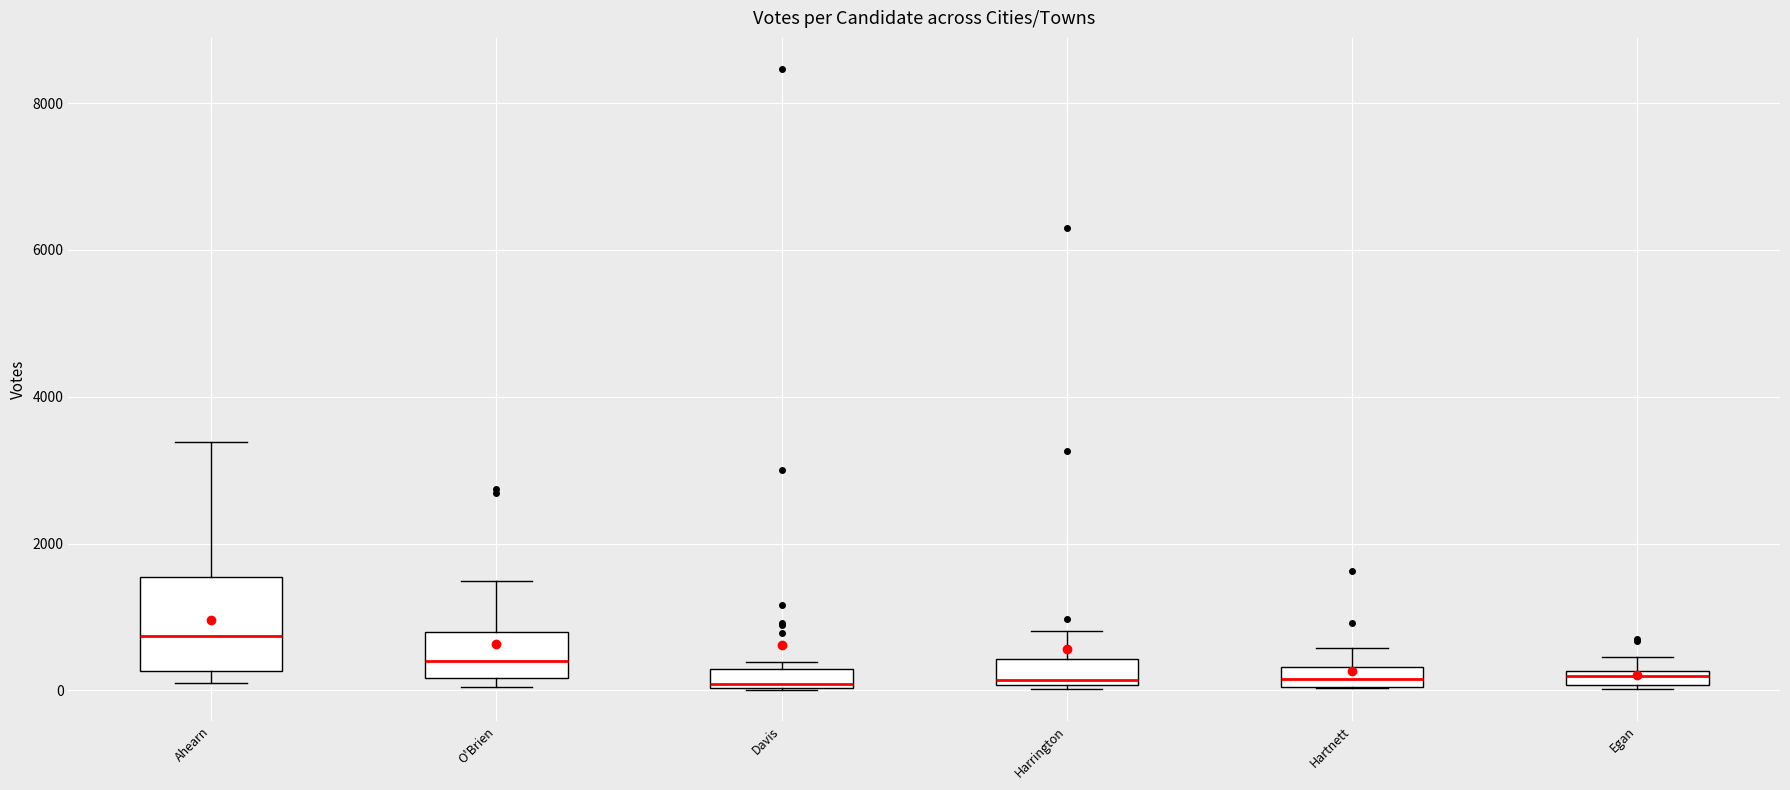

Comparing the boxes themselves (not the whiskers), which one is the tallest?

Ahearn